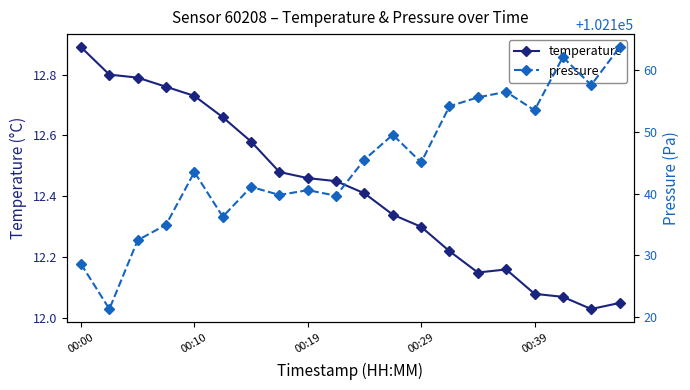

Reading left to right, transcribe all the data shown in this chart.

temperature: 12.9	12.8	12.8	12.8	12.7	12.7	12.6	12.5	12.5	12.4	12.4	12.3	12.3	12.2	12.2	12.2	12.1	12.1	12.0	12.1
pressure: 102128.6	102121.2	102132.4	102134.9	102143.5	102136.2	102141.1	102139.8	102140.6	102139.7	102145.5	102149.6	102145.1	102154.2	102155.6	102156.5	102153.5	102162.2	102157.6	102163.8